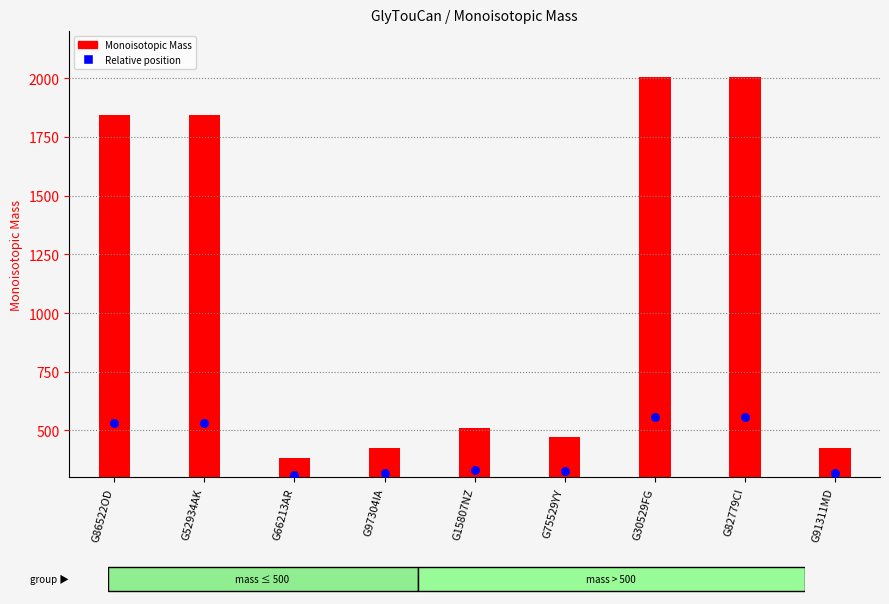

What is the total value across all series at G30529FG?

2261.6